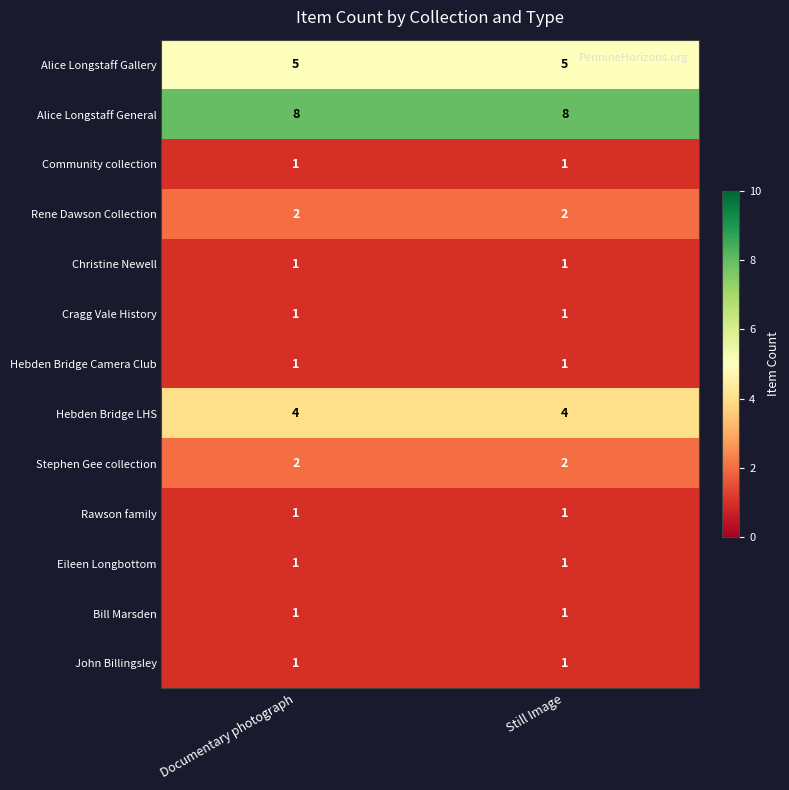

What is the sum of the Stephen Gee collection values at Documentary photograph and Still Image?

4